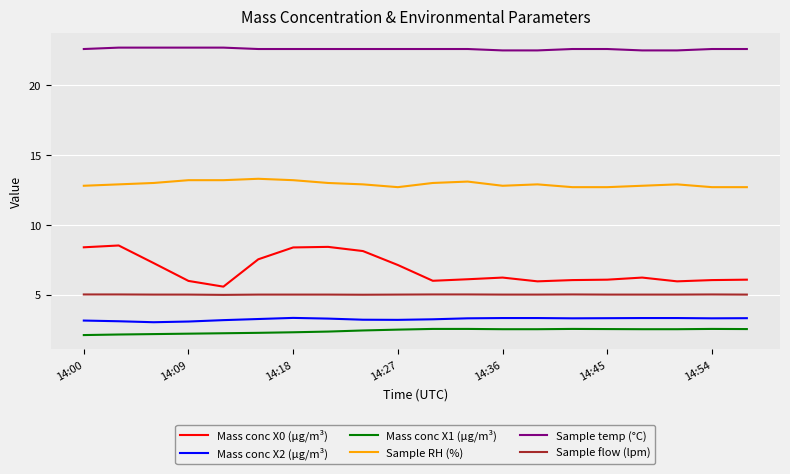

True or false: Mass conc X1 (μg/m³) and Sample temp (°C) intersect in this chart.

False